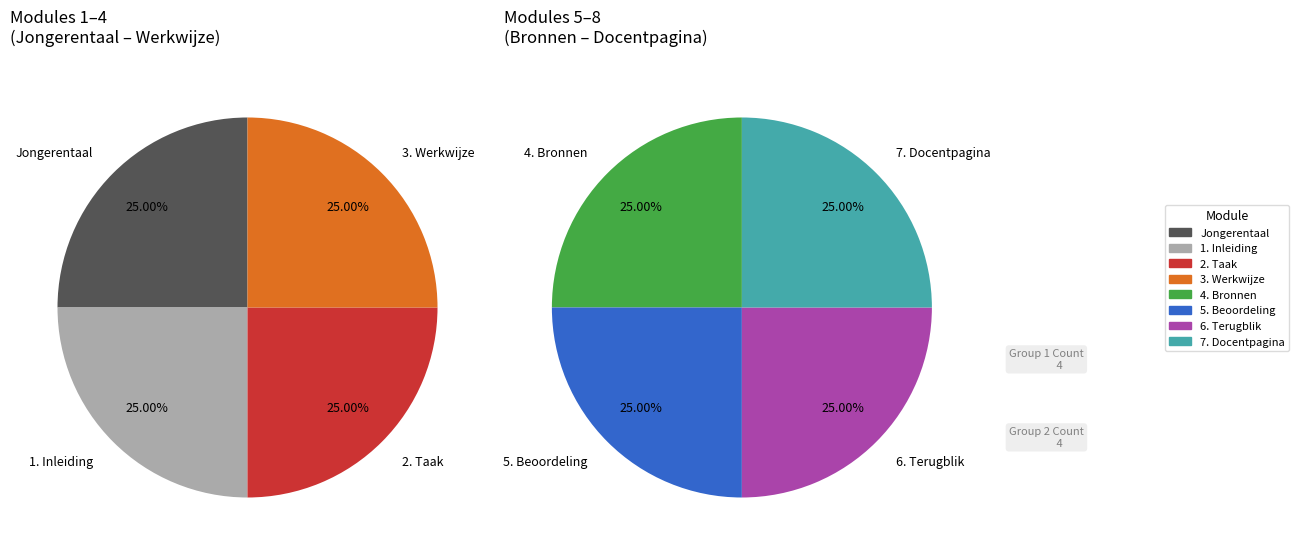

True or false: 2. Taak accounts for 23% of the total.

False